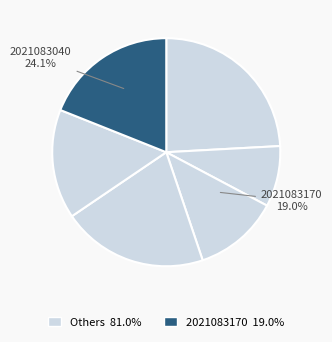

Is 2021083160 the majority of the pie?

No